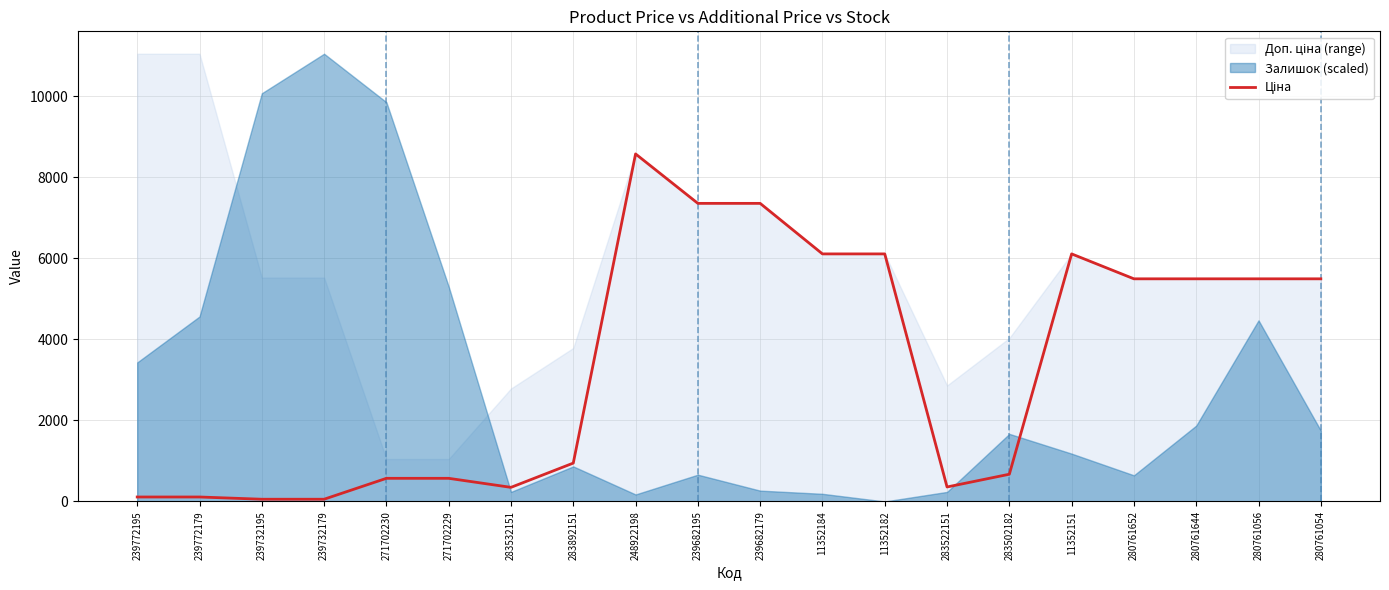

Reading right to left, extract all data points from this chart.

5497.3	5497.3	5497.3	5497.3	6112.5	672.7	358.0	6112.5	6112.5	7360.2	7360.2	8581.1	947.6	348.6	571.6	571.6	55.3	55.3	110.5	110.5